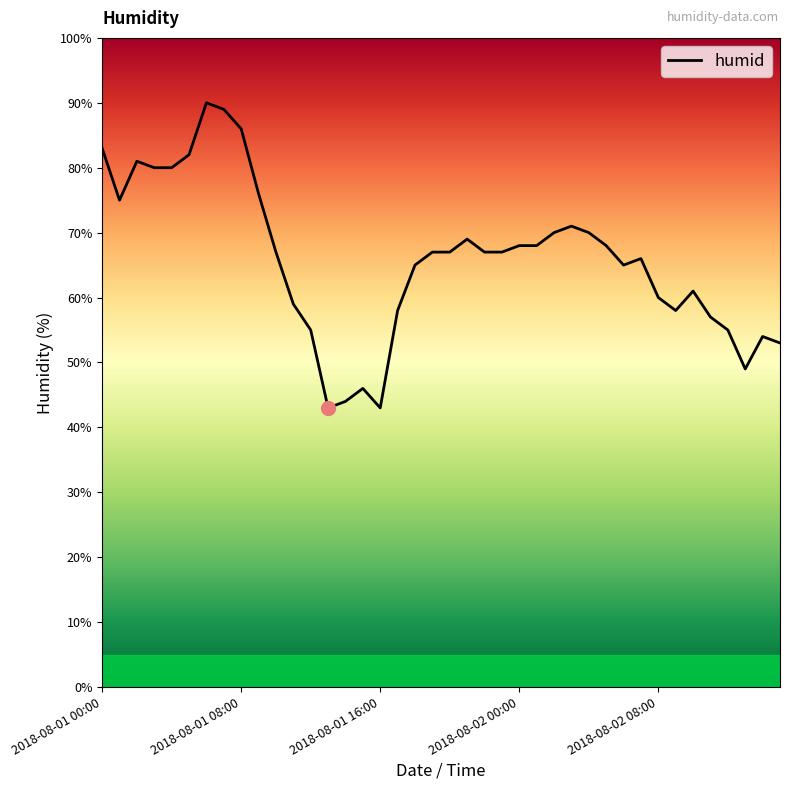

What is the difference between the maximum and minimum values?

47